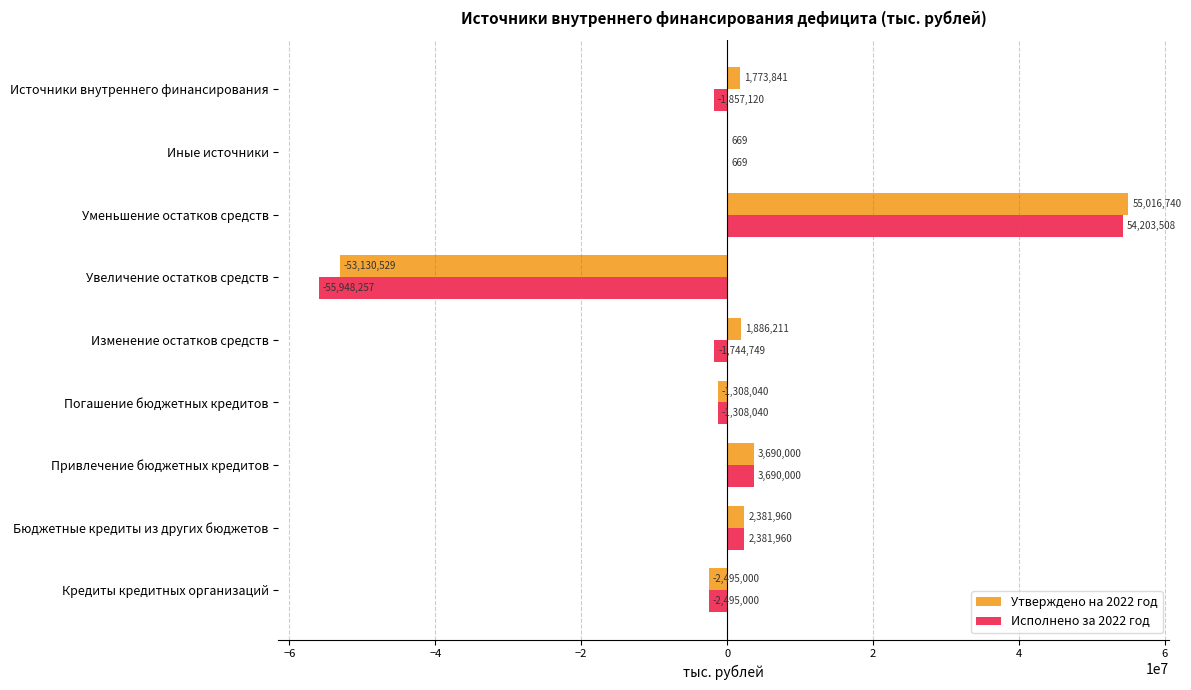

Which category has the highest value in the Утверждено на 2022 год series?

Уменьшение остатков средств